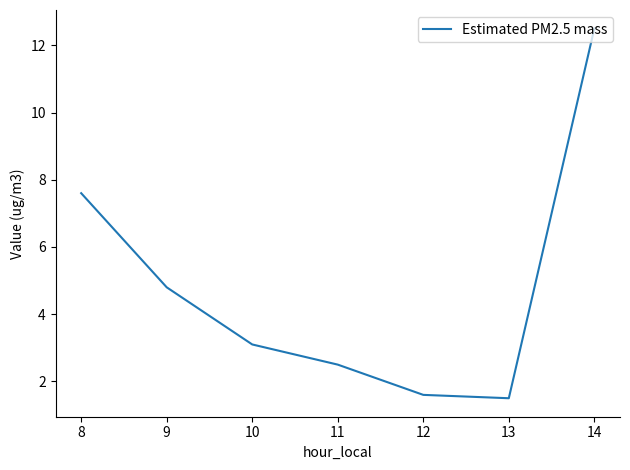

Read the value at 11.

2.5